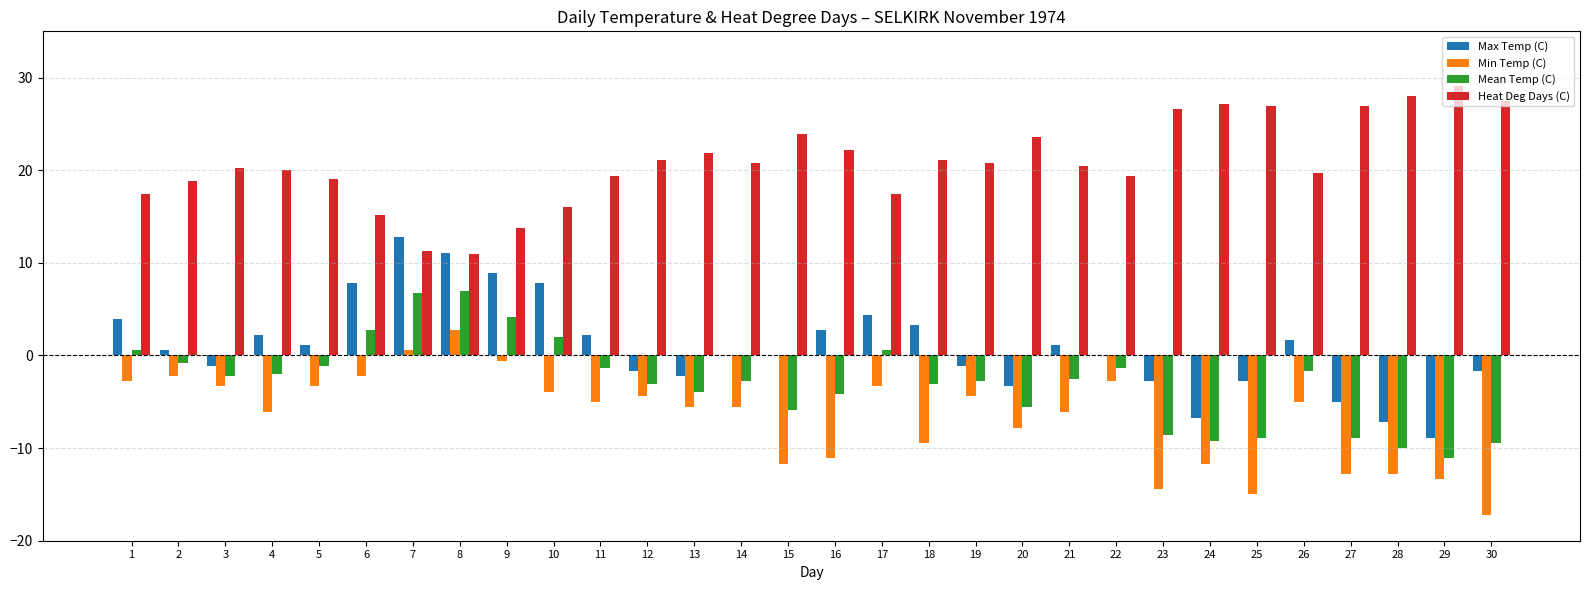

How many series are shown in this chart?

4